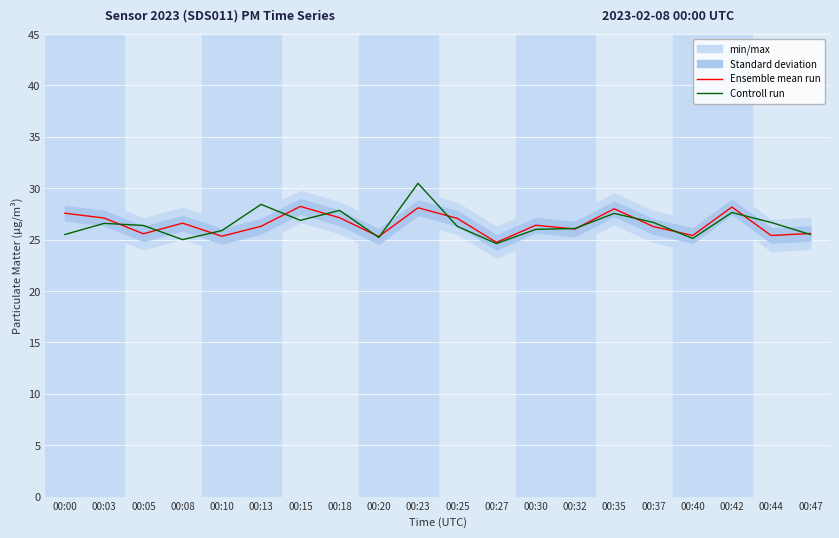

The Controll run series shows 37.0 at 00:00. True or false?

False